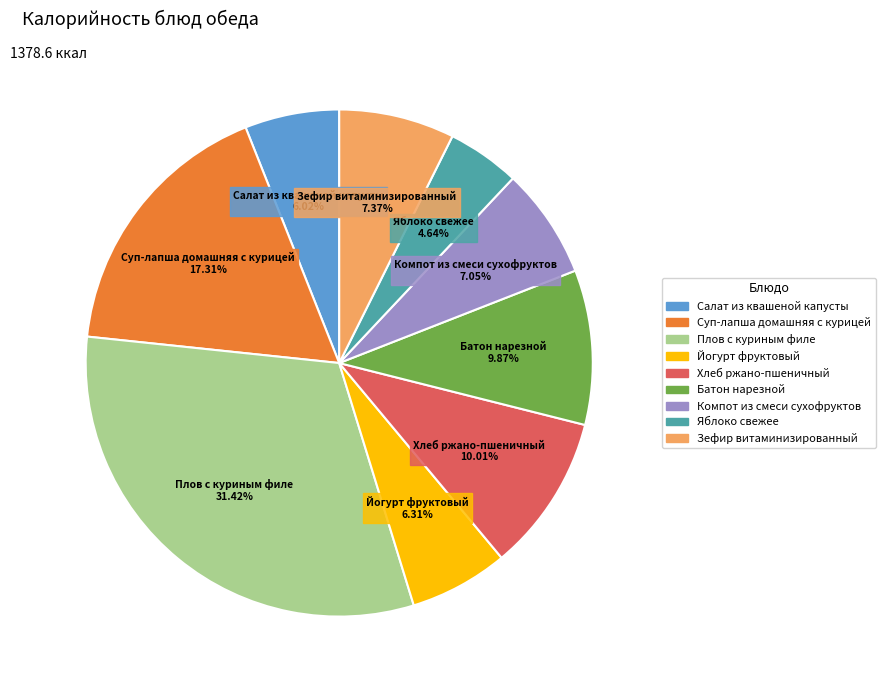

Count the number of slices in the pie.

9